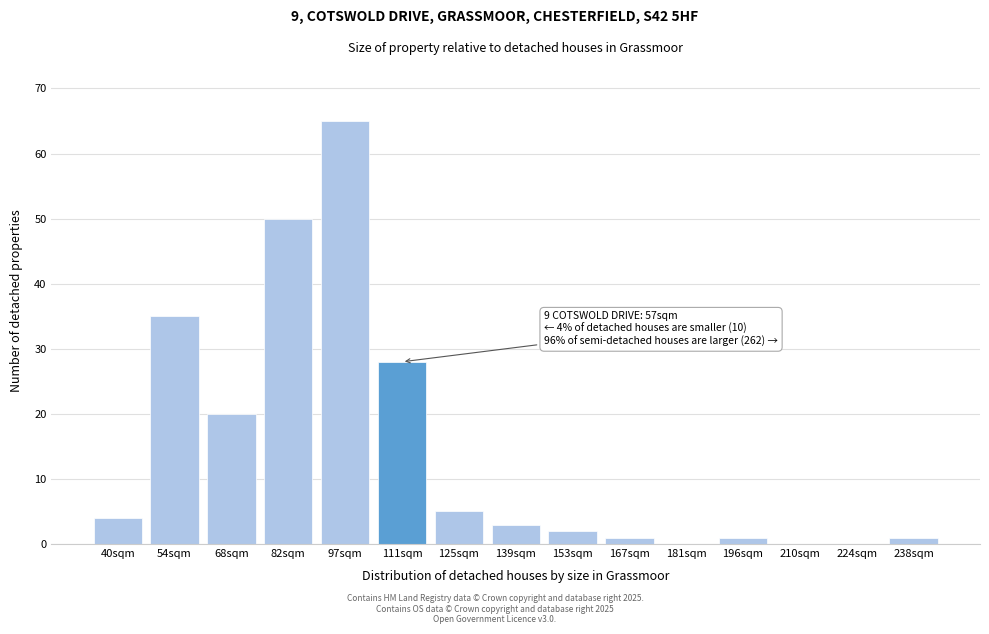

Reading left to right, list all the values displayed in this chart.

40sqm=4	54sqm=35	68sqm=20	82sqm=50	97sqm=65	111sqm=28	125sqm=5	139sqm=3	153sqm=2	167sqm=1	181sqm=0	196sqm=1	210sqm=0	224sqm=0	238sqm=1